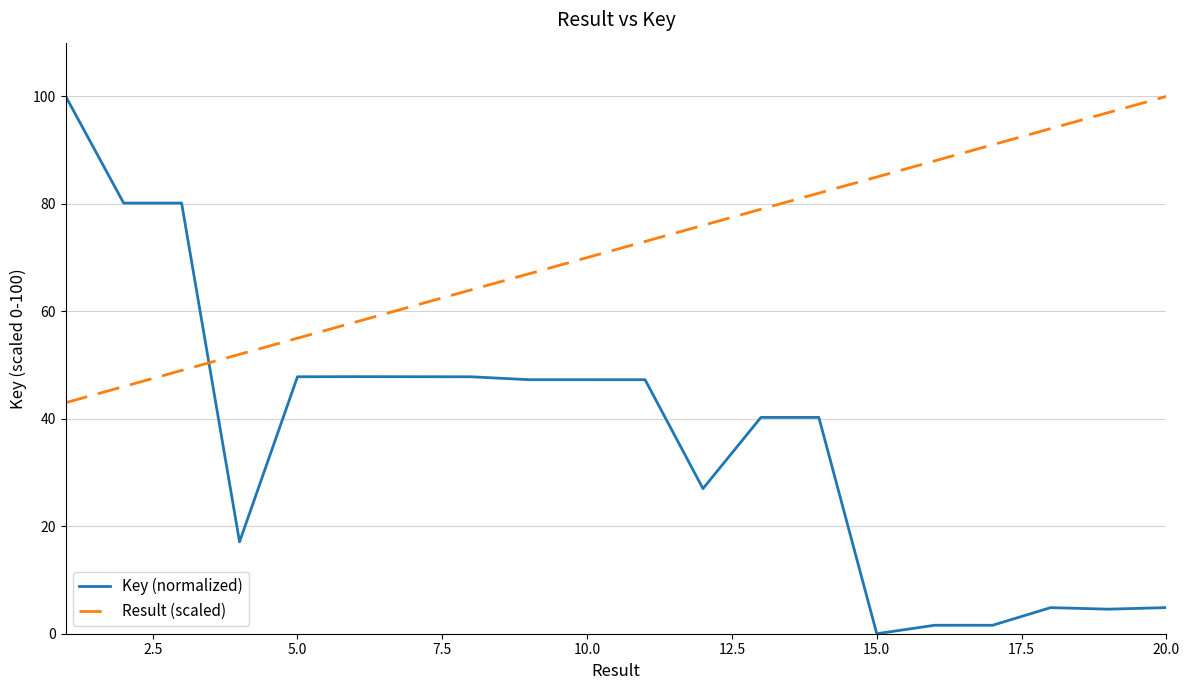

True or false: Result (scaled) and Key (normalized) intersect in this chart.

True